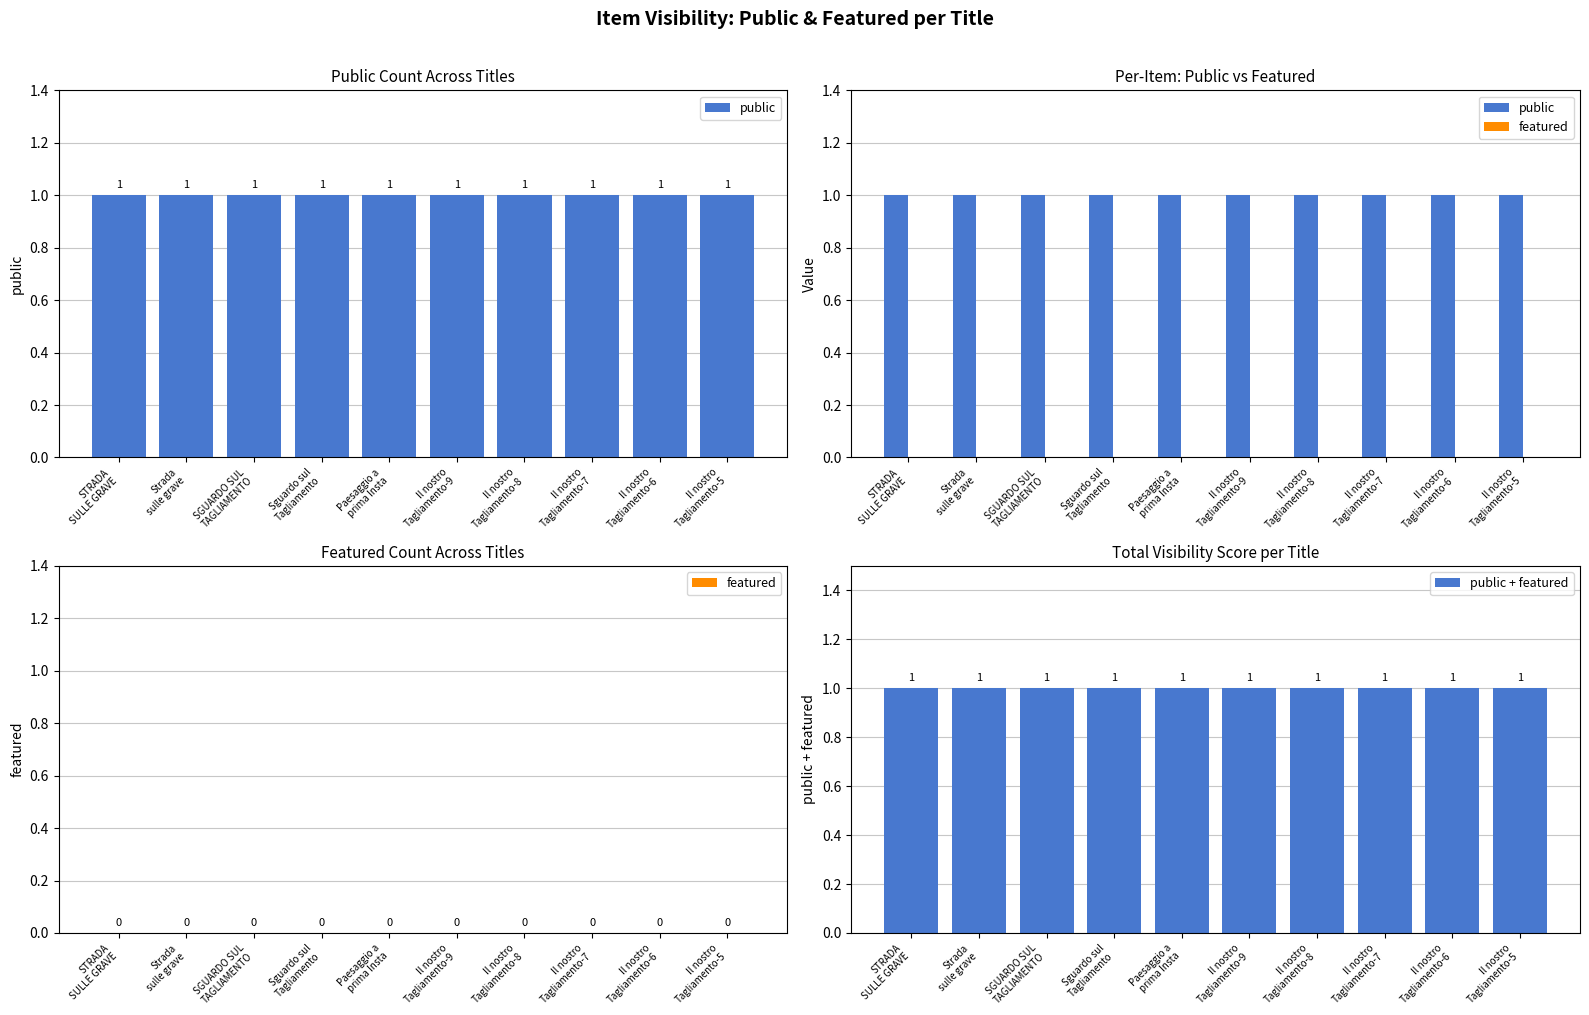

At how many categories does at least one series exceed 0?

10